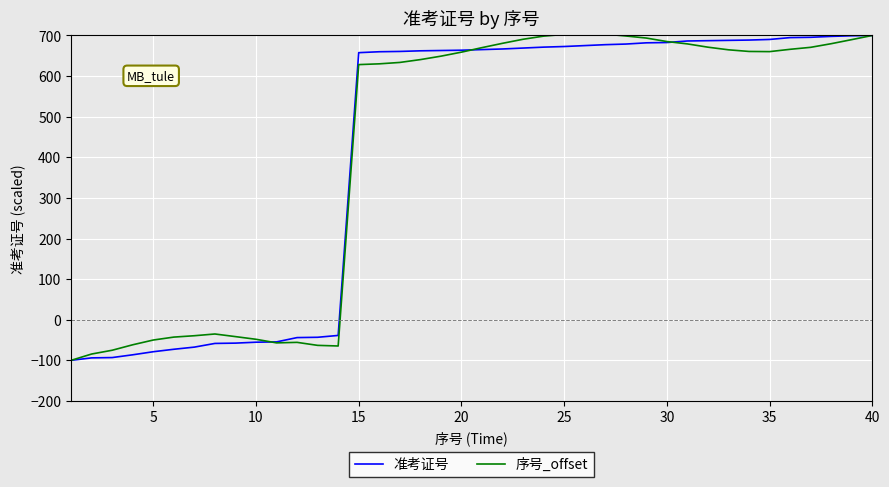

What is the highest value of the 序号_offset series?

704.4